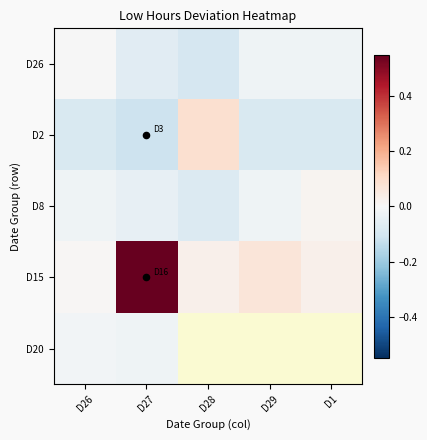

Rank the categories by D26 value from lowest to highest.

D28, D27, D29, D1, D26